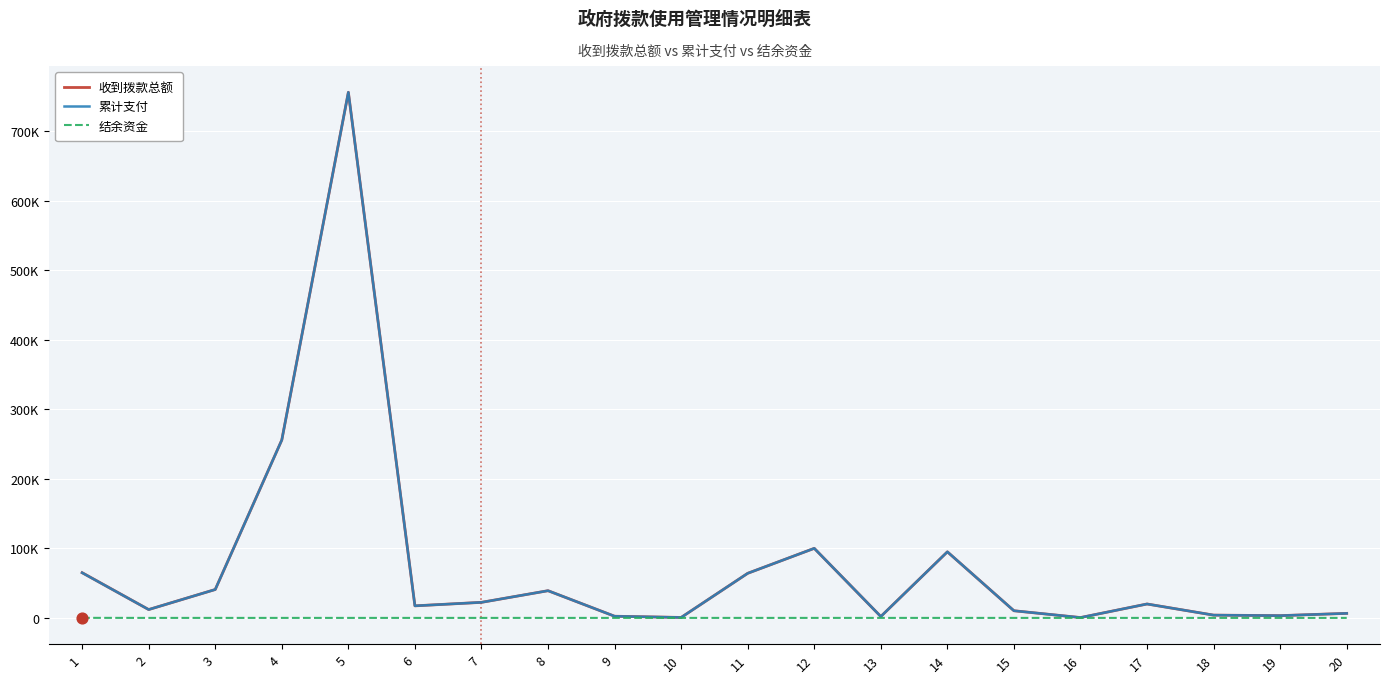

What is the total value across all series at 10?

1300.0